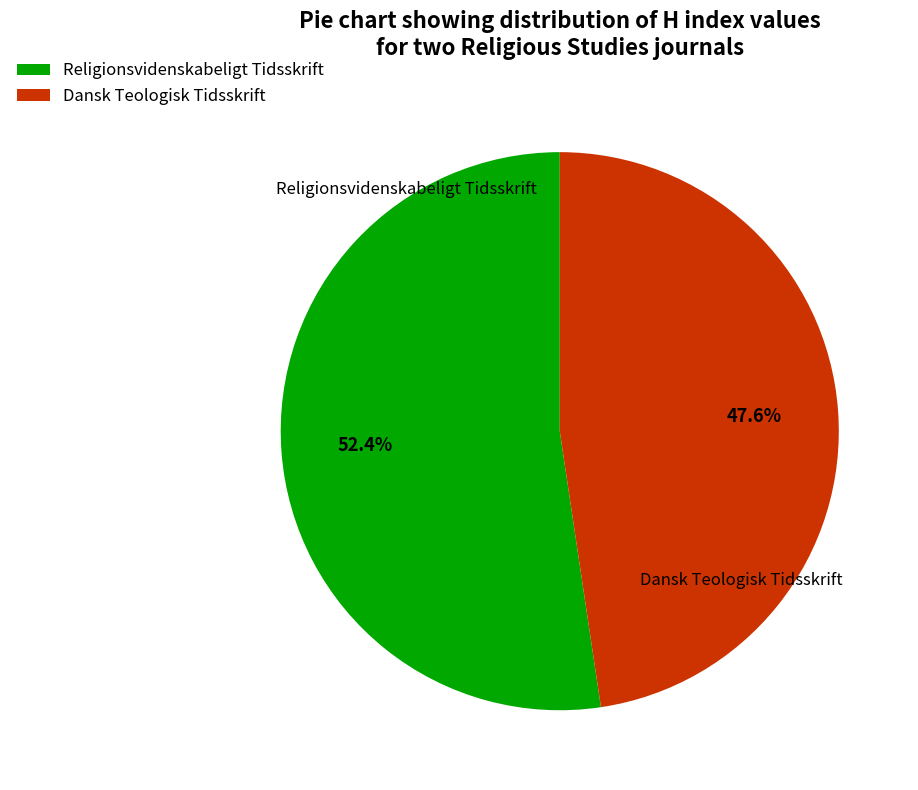

Which slice is the smallest?

Dansk Teologisk Tidsskrift